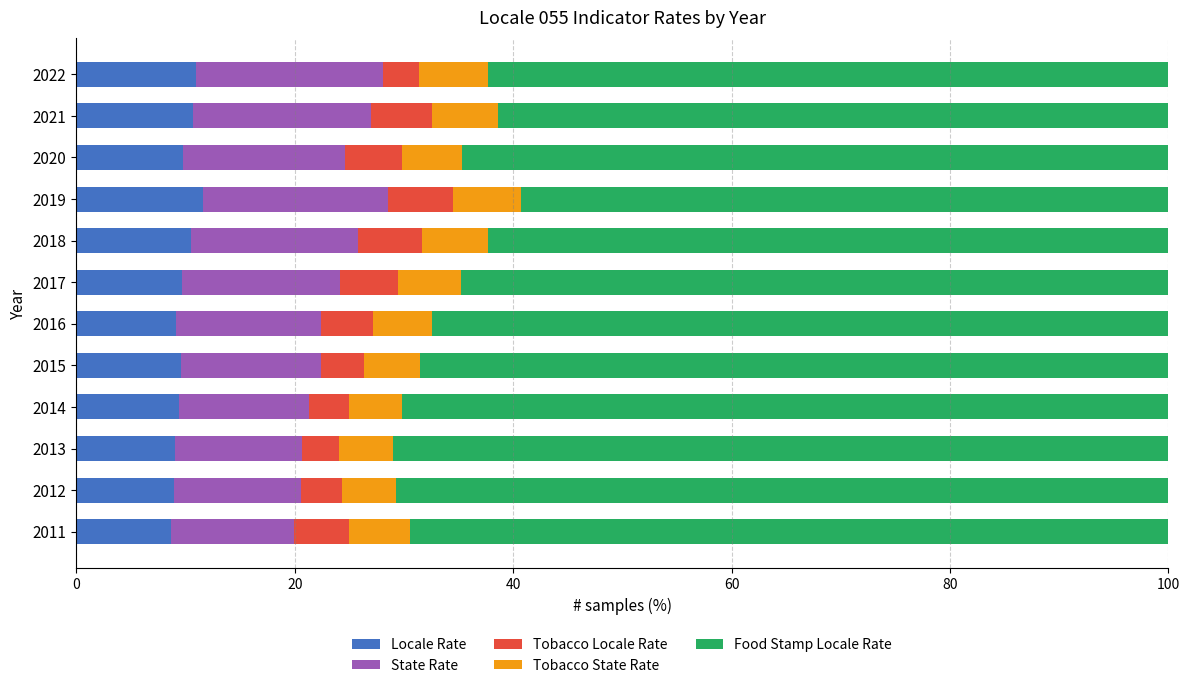

The Locale Rate series shows 12.8 at 2011. True or false?

False